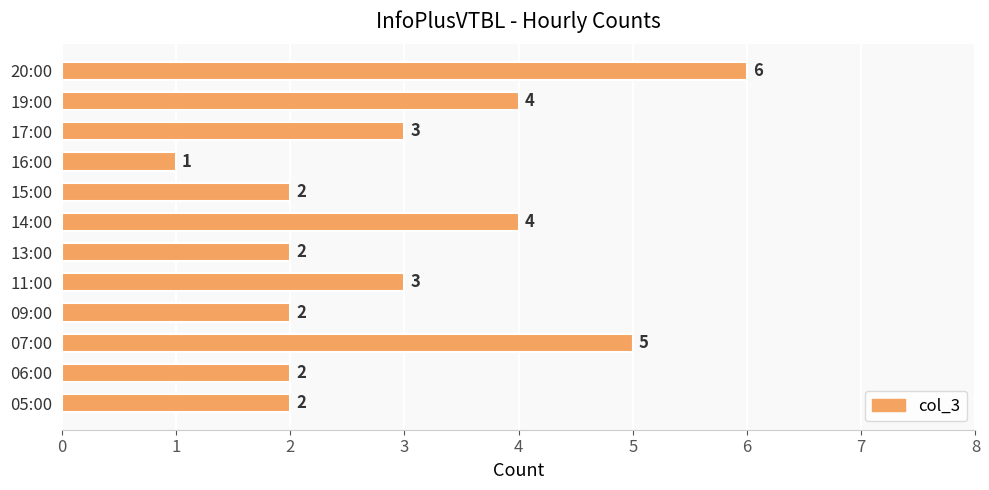

Which category has the lowest value across all series?

16:00